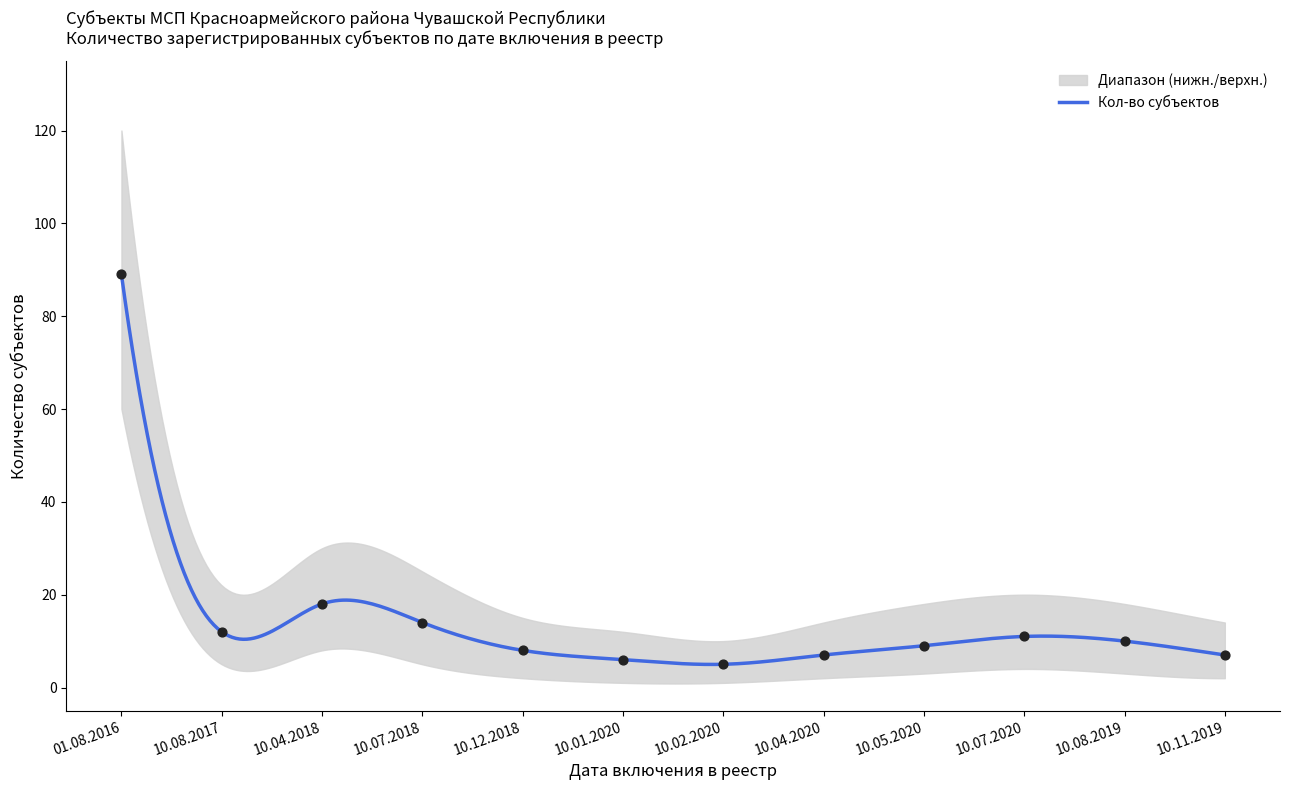

What is the lowest value of the Кол-во субъектов series?

5.0